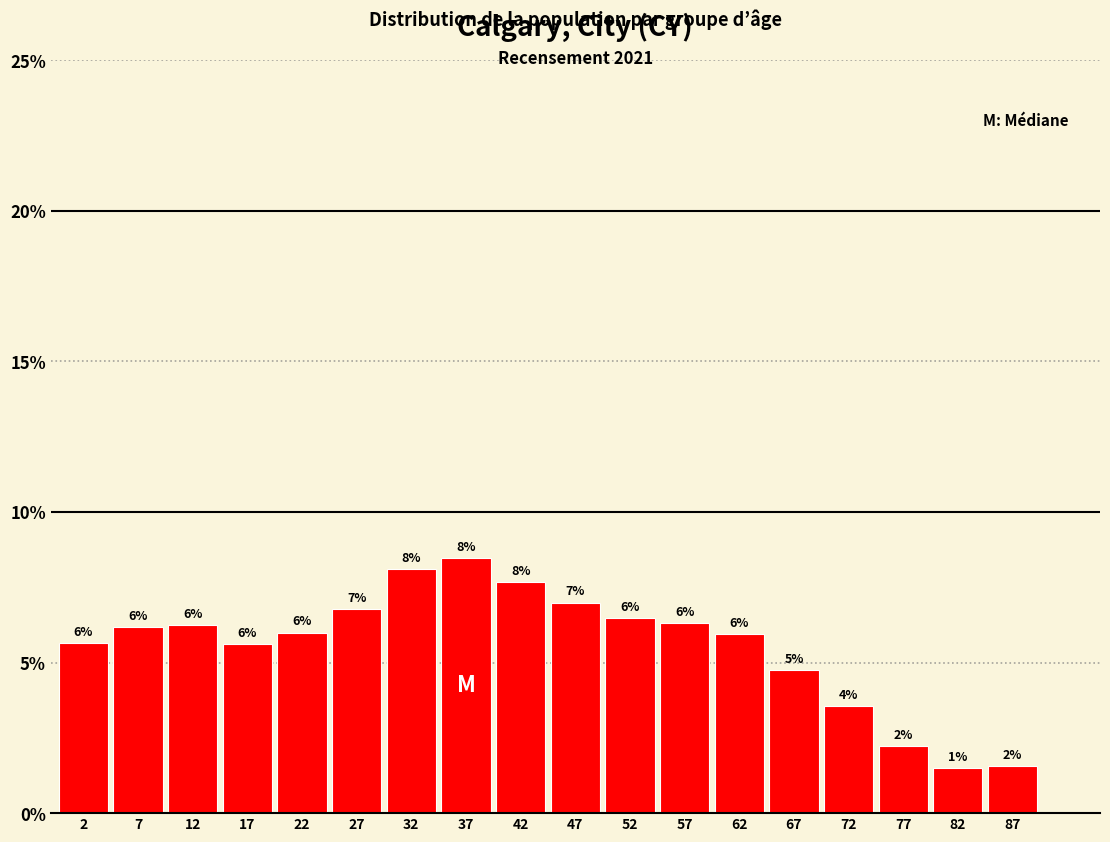

At which label does the data first exceed 6?

7